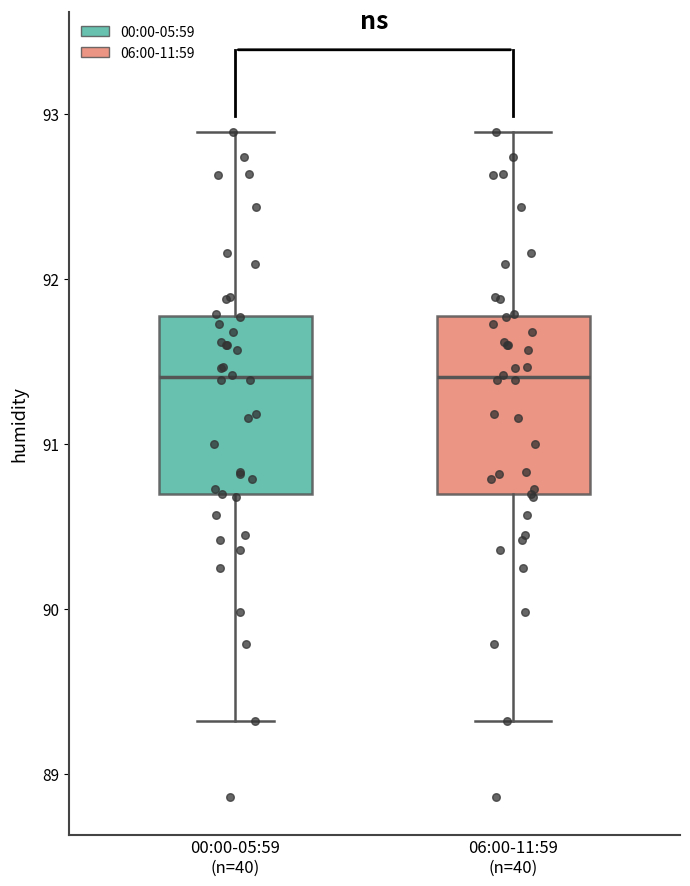

Reading left to right, read every box against the y-axis: the position of its median line, the range the box covers, and the ends of its whiskers. The values are not printed on the chart, so give them approximately, as read against the axis.

00:00-05:59 (n=40): median 91.4, box 90.7 to 91.8, whiskers 89.3 to 92.9
06:00-11:59 (n=40): median 91.4, box 90.7 to 91.8, whiskers 89.3 to 92.9